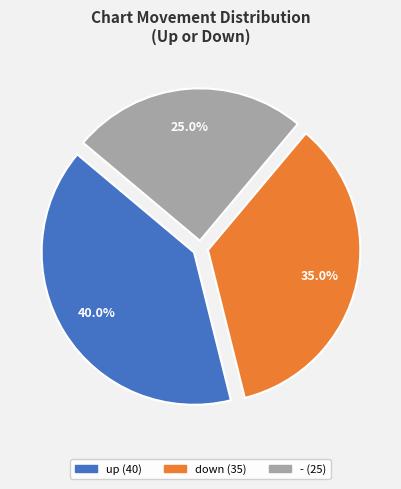

Rank the categories by value from lowest to highest.

-, down, up